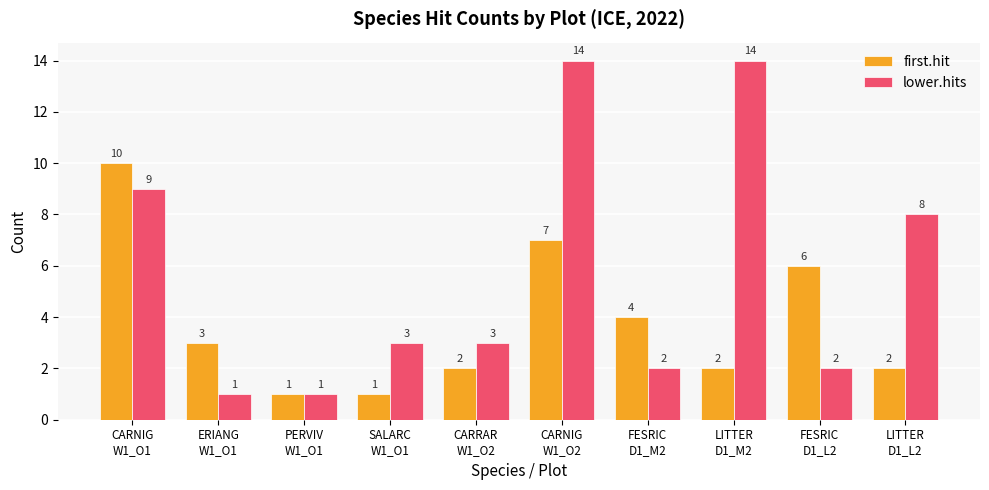

What position from the right is LITTER
D1_M2?

3